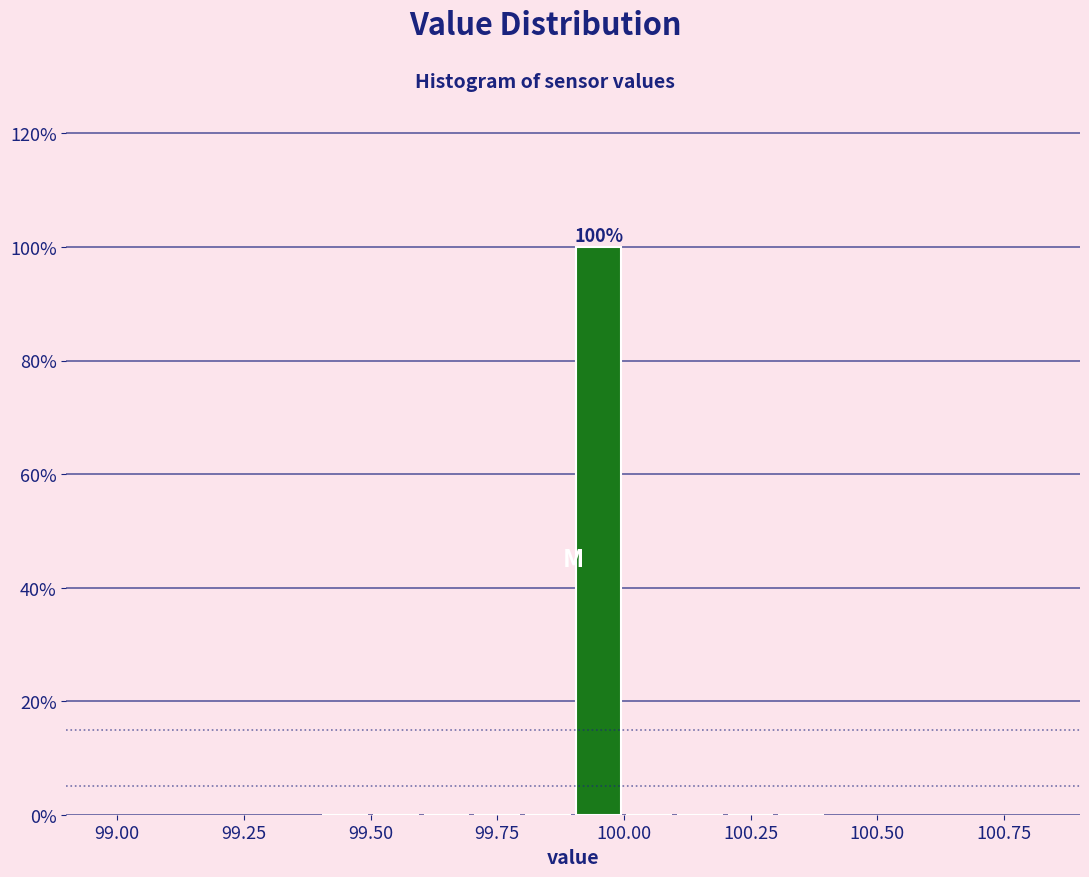

Around what value on the x-axis is the tallest bar? Give the approximate position of its centre, as read against the axis.

99.95